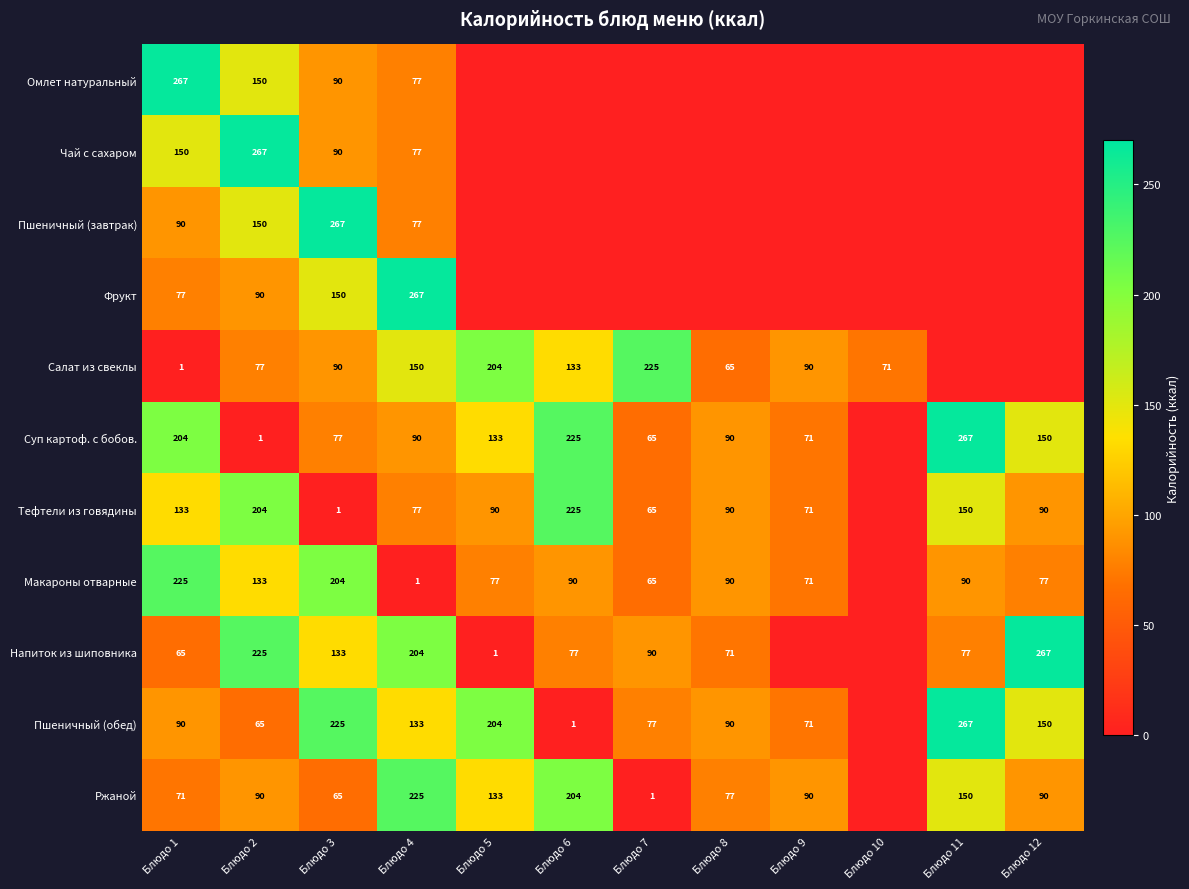

What is the difference between the Салат из свеклы values at Блюдо 10 and Блюдо 3?

19